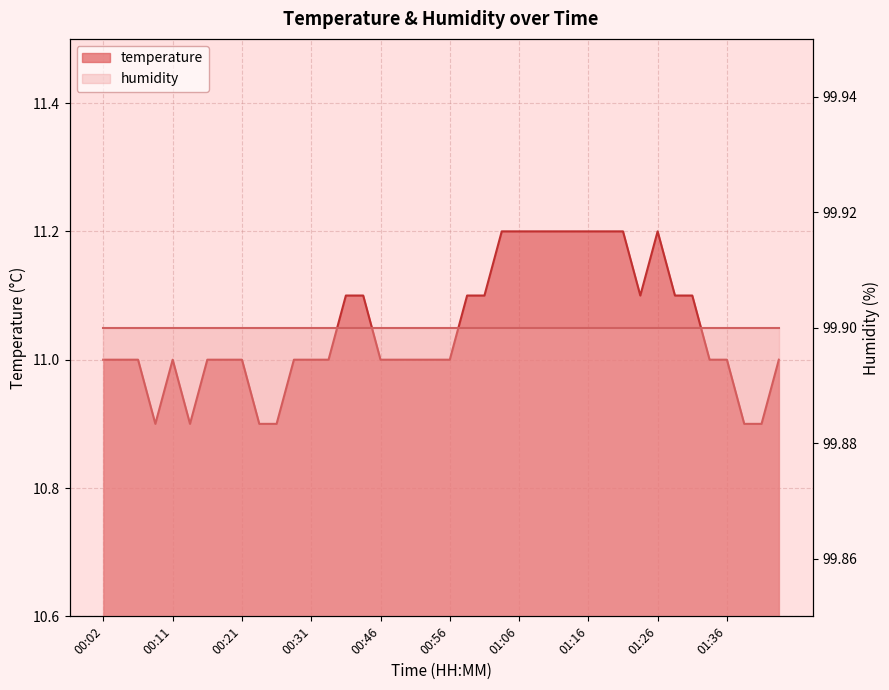

At which label is the value closest to 11?

00:02